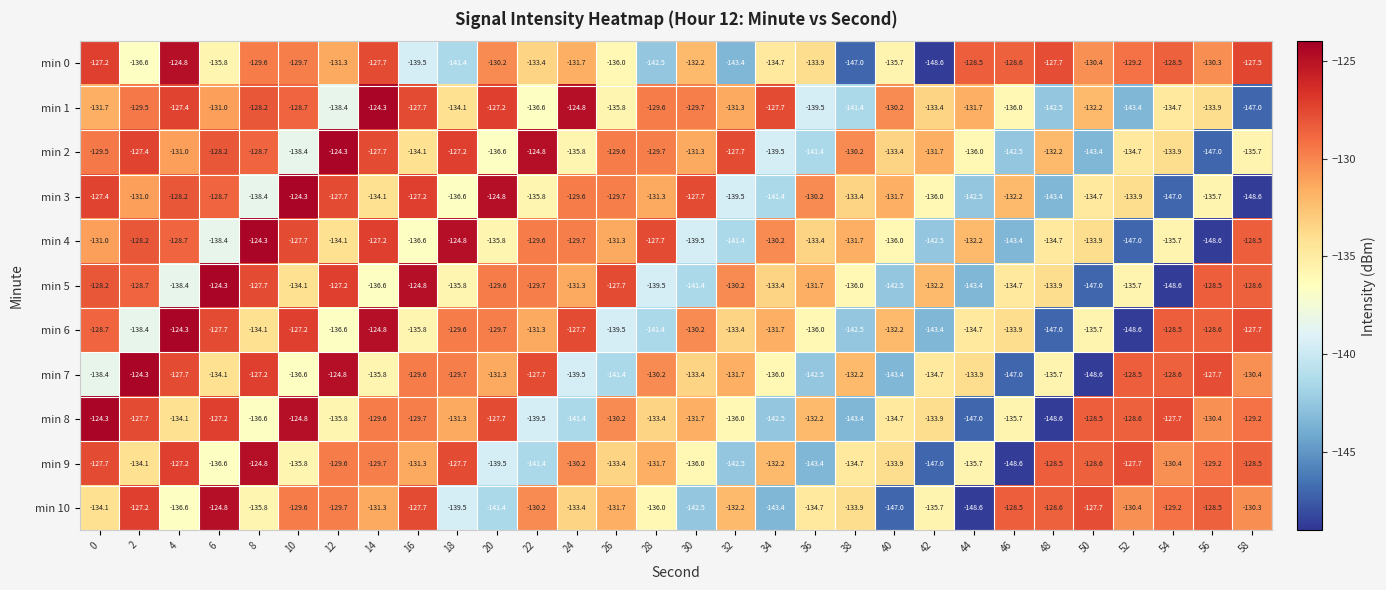

What is the difference between the maximum and second lowest values in the min 4 series?

22.7